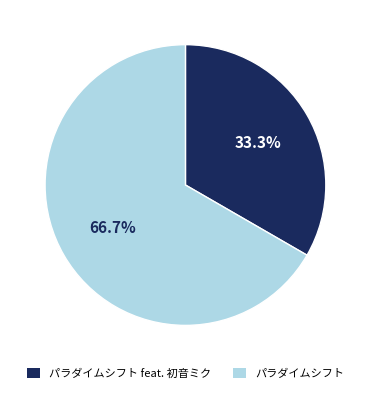

Does パラダイムシフト account for over 50% of the chart?

Yes